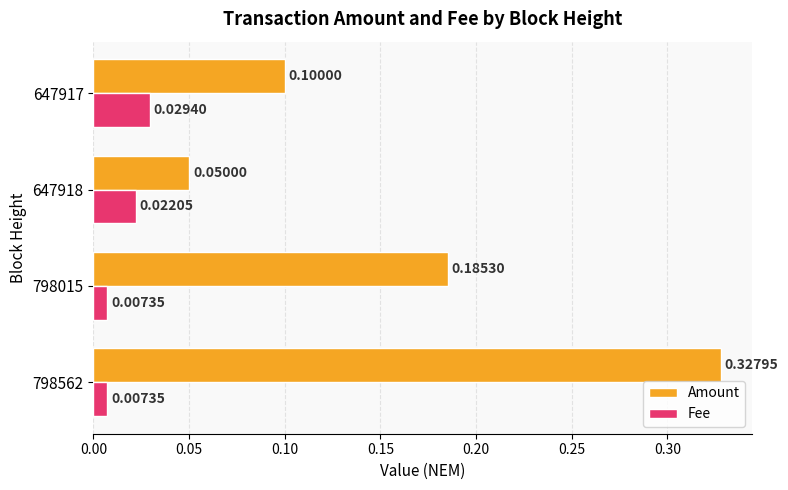

Which series has the largest range (max minus min)?

Amount